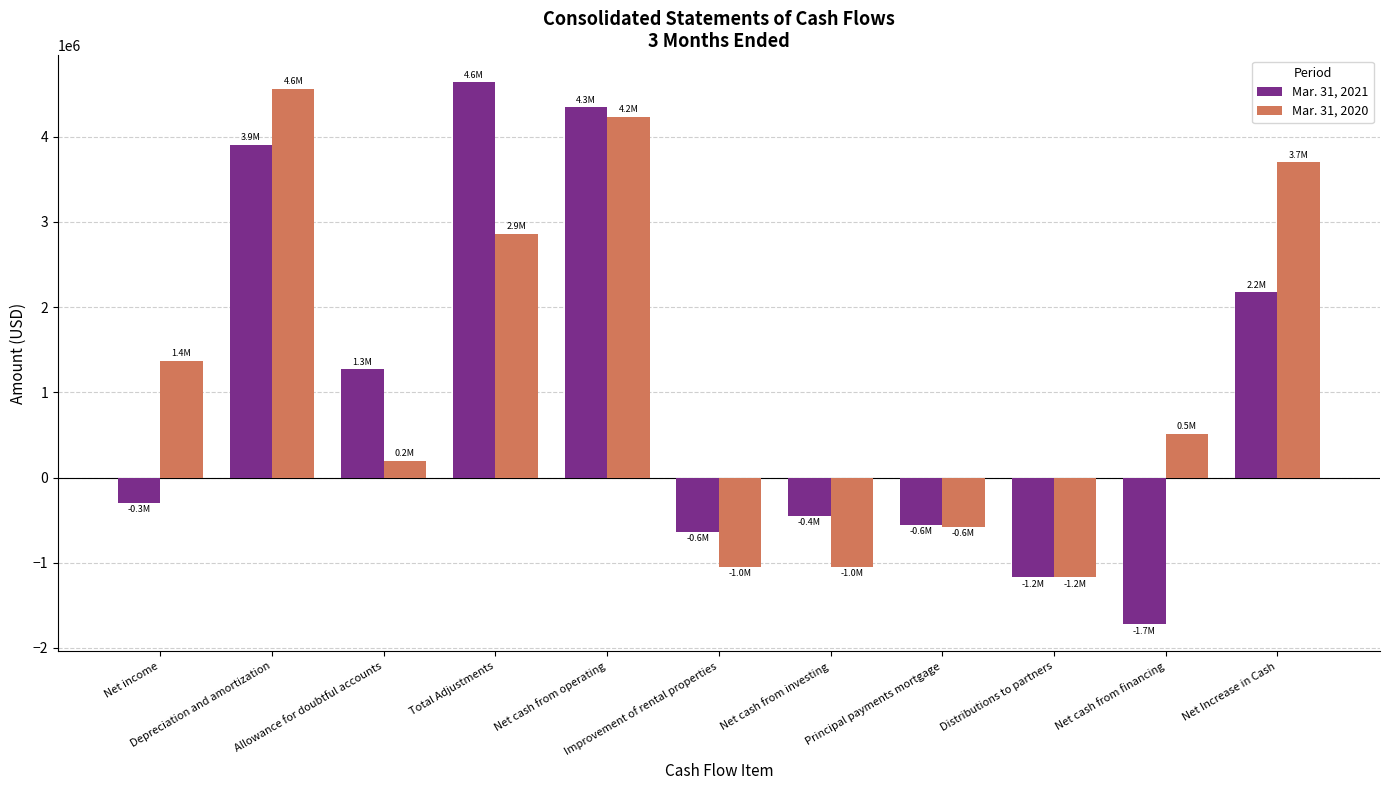

What is the minimum value for Mar. 31, 2021?

-1721435